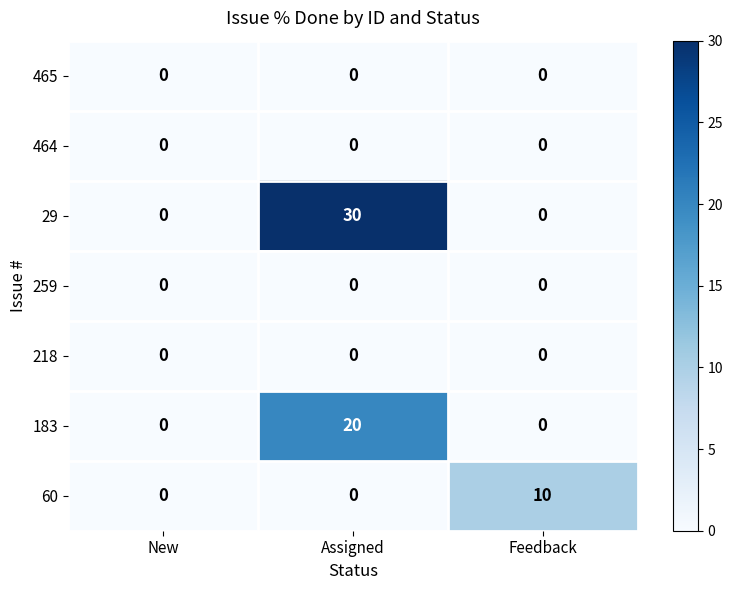

Reading left to right, transcribe all the data shown in this chart.

465: 0	0	0
464: 0	0	0
29: 0	30	0
259: 0	0	0
218: 0	0	0
183: 0	20	0
60: 0	0	10